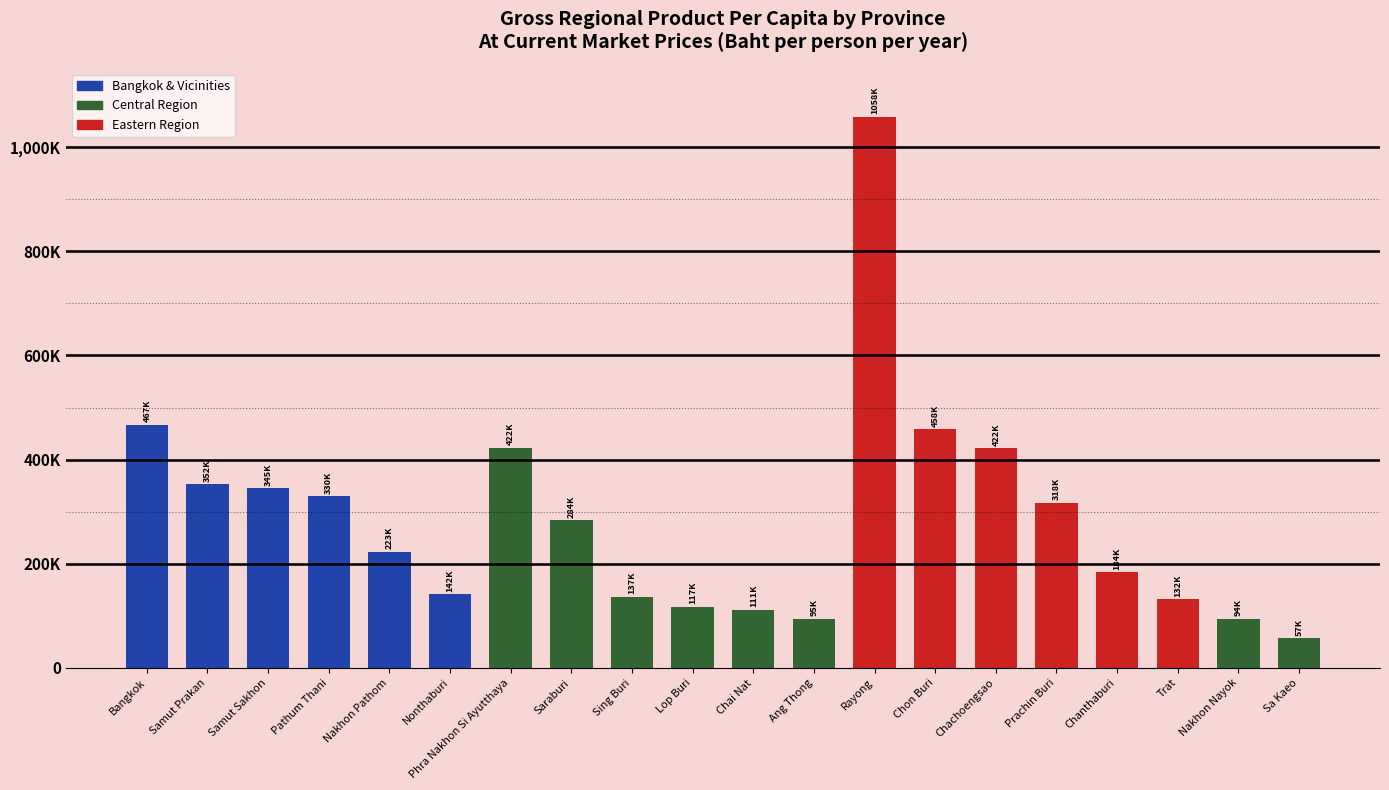

True or false: the data shows 183803.2 at Chanthaburi.

True